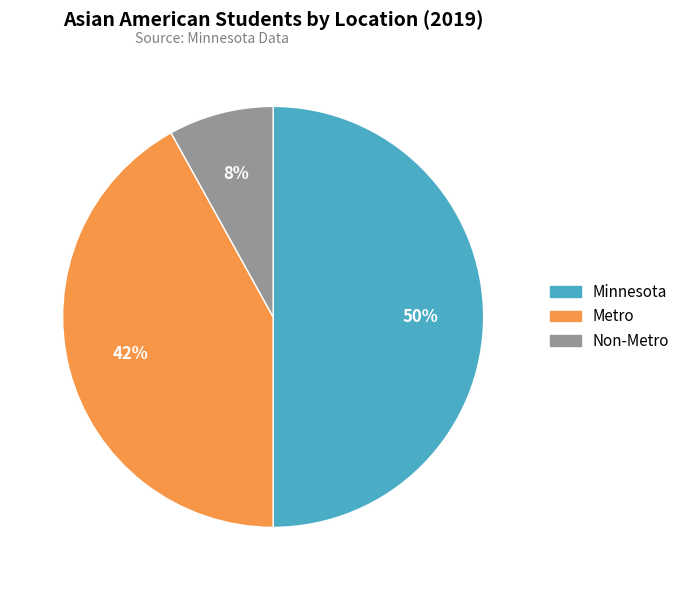

Approximately how many times larger is the value at Minnesota compared to Metro?

1.2